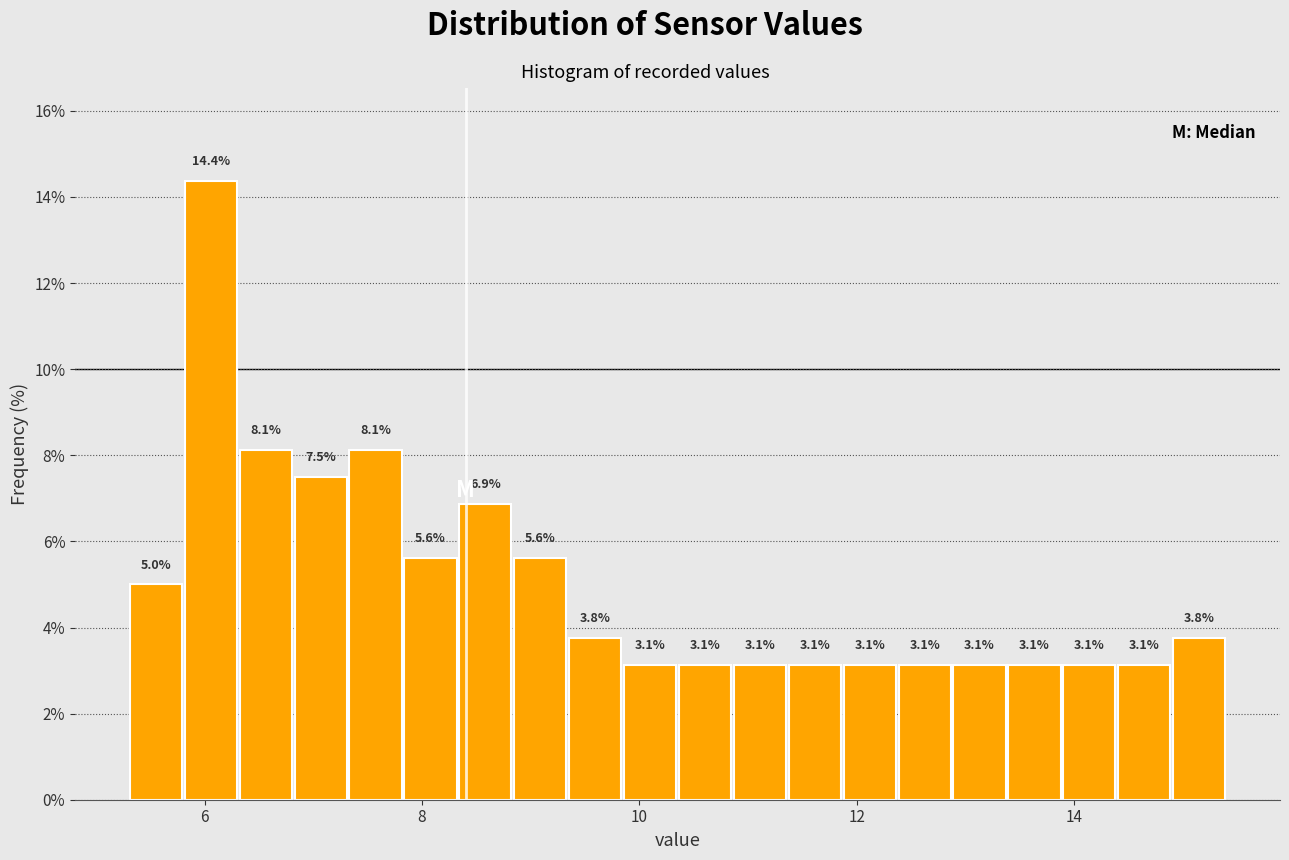

Read against the x-axis, roughly where is the centre of the tallest bar?

6.0